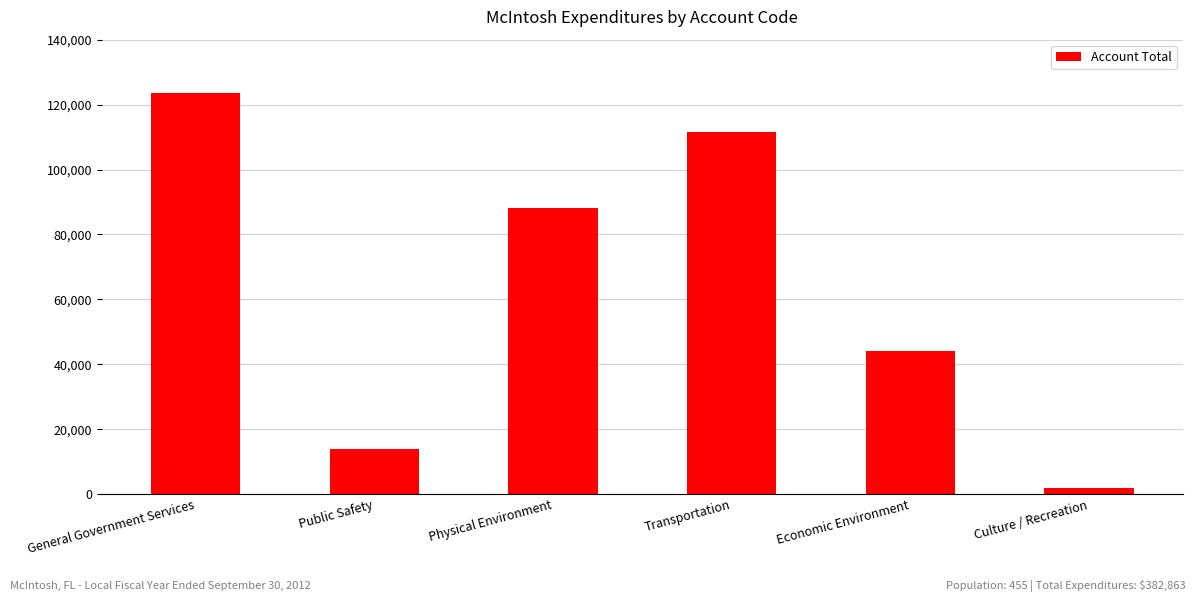

List the labels in order of value, smallest first.

Culture / Recreation, Public Safety, Economic Environment, Physical Environment, Transportation, General Government Services